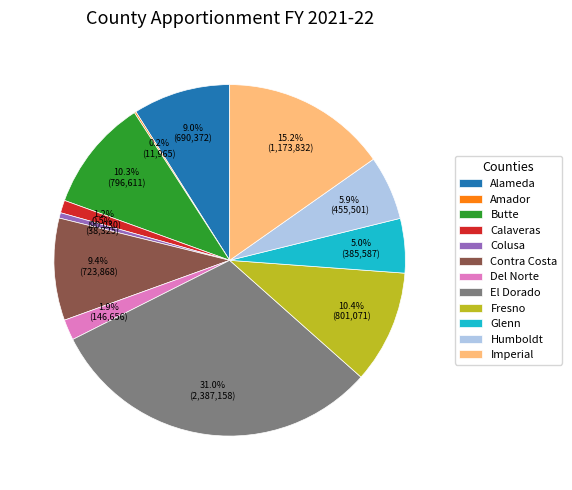

Which category has the biggest portion of the pie?

El Dorado